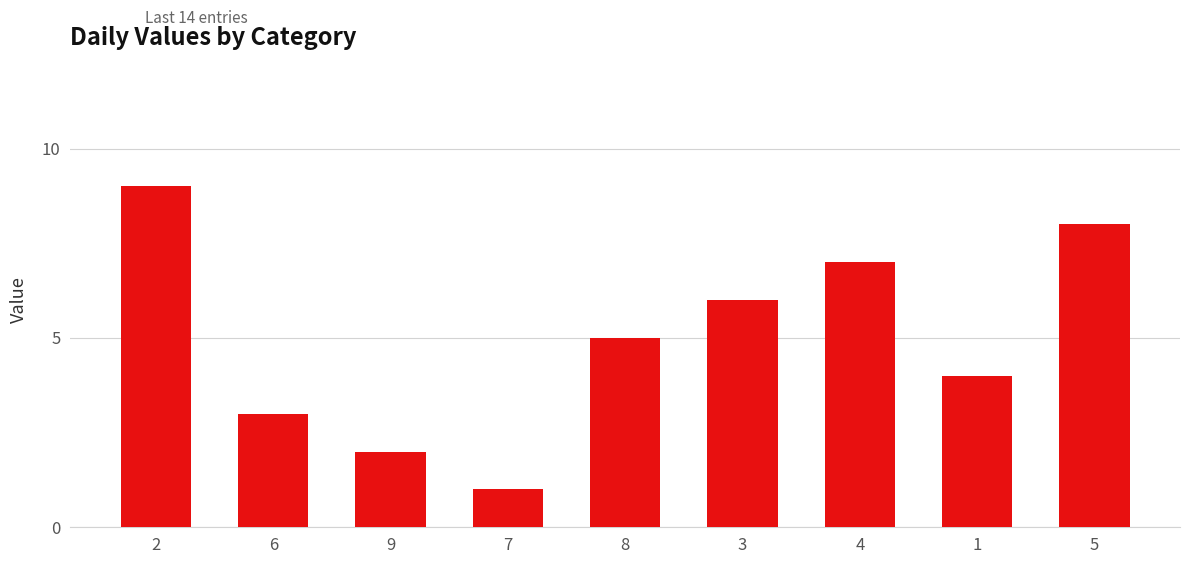

Approximately how many times larger is the value at 6 compared to 3?

0.5